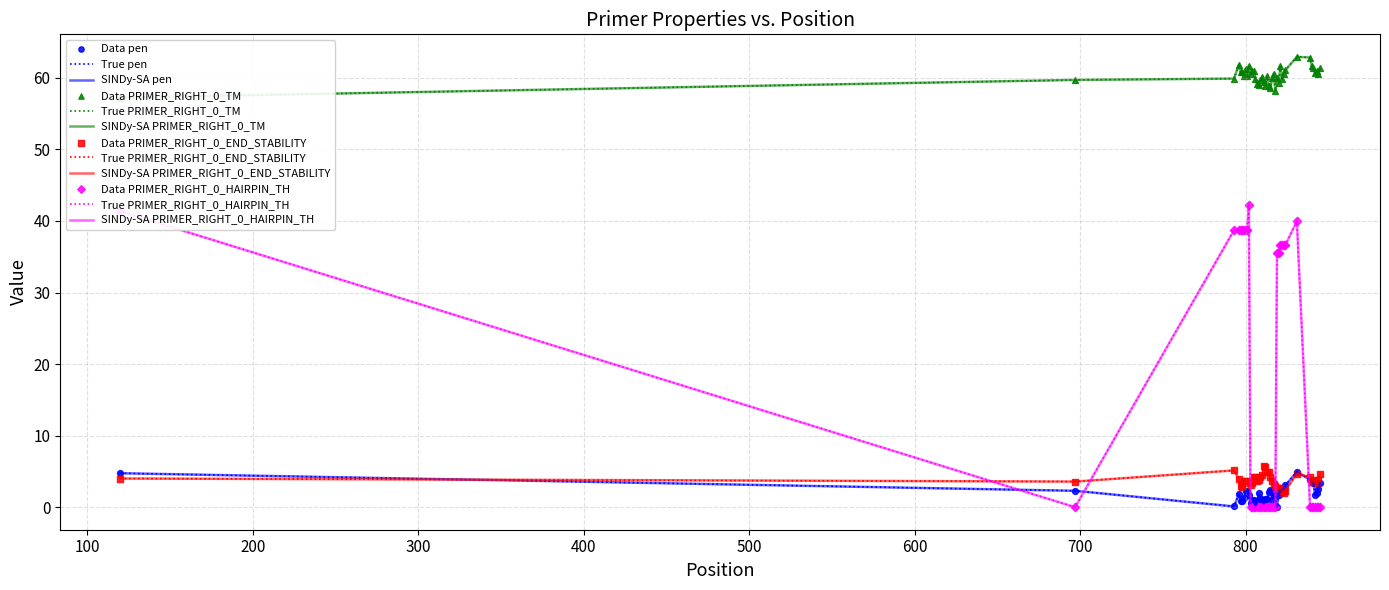

What are all the series names shown in the legend?

pen, PRIMER_RIGHT_0_TM, PRIMER_RIGHT_0_END_STABILITY, PRIMER_RIGHT_0_HAIRPIN_TH